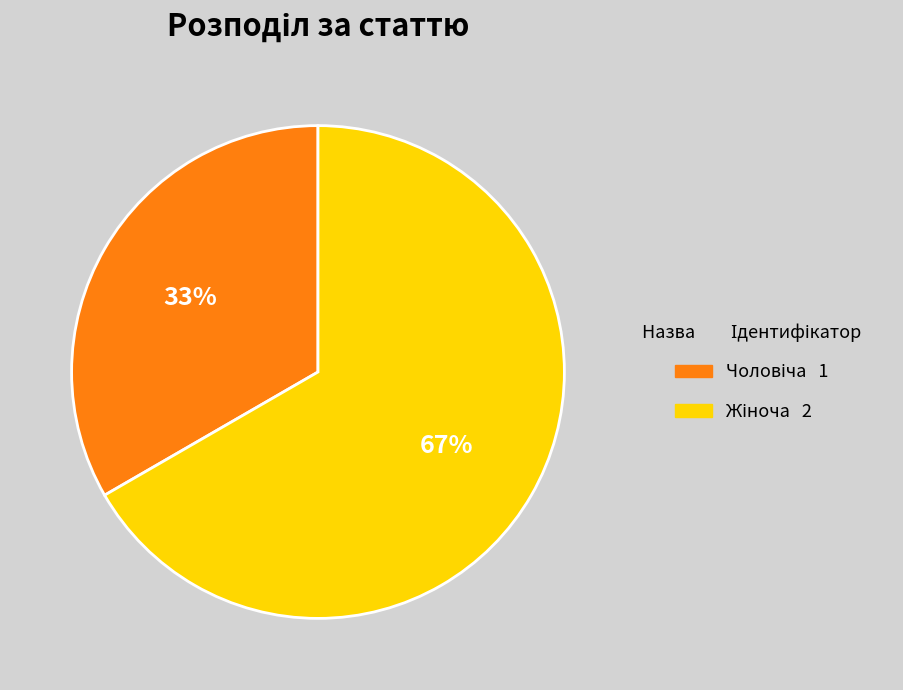

Is there a majority slice in this chart?

Yes